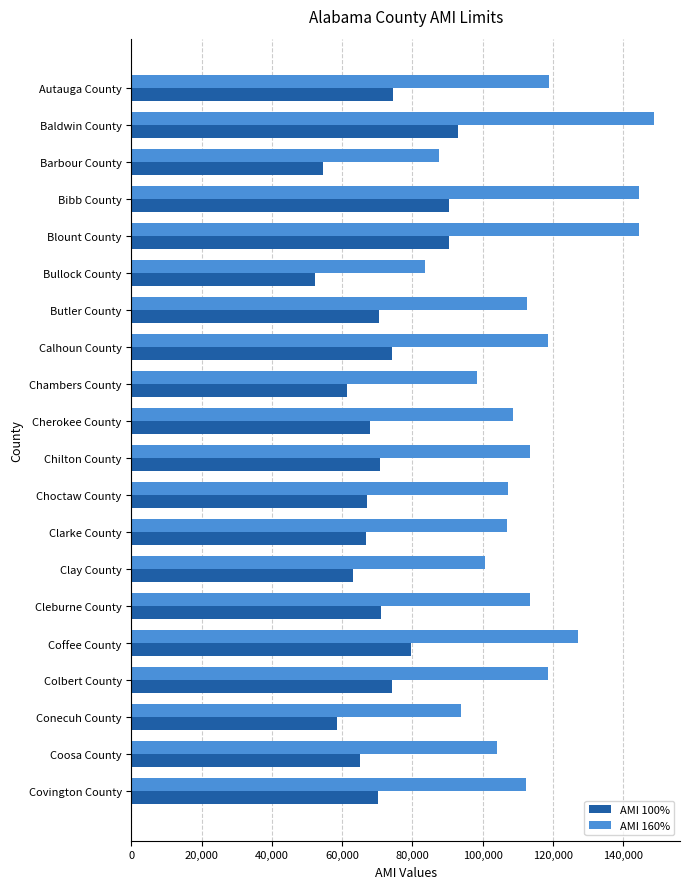

Which category has the highest value in the AMI 160% series?

Baldwin County